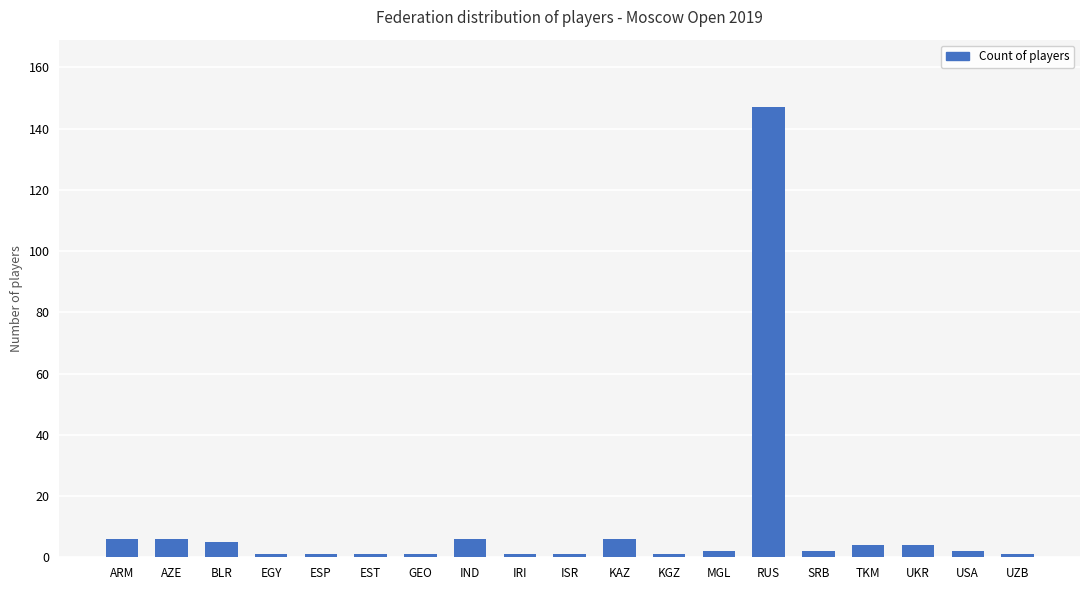

Reading left to right, what are all the values shown in this chart?

ARM=6	AZE=6	BLR=5	EGY=1	ESP=1	EST=1	GEO=1	IND=6	IRI=1	ISR=1	KAZ=6	KGZ=1	MGL=2	RUS=147	SRB=2	TKM=4	UKR=4	USA=2	UZB=1